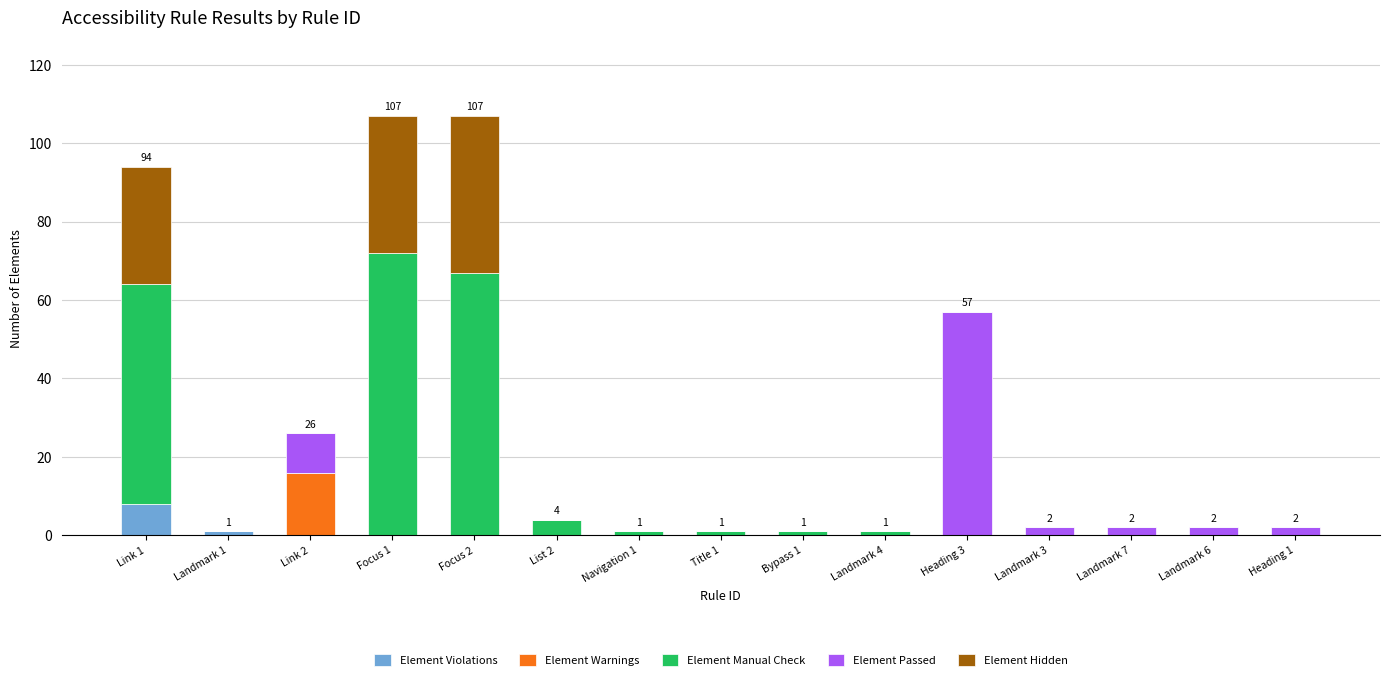

What is the total value across all series at Link 1?

94